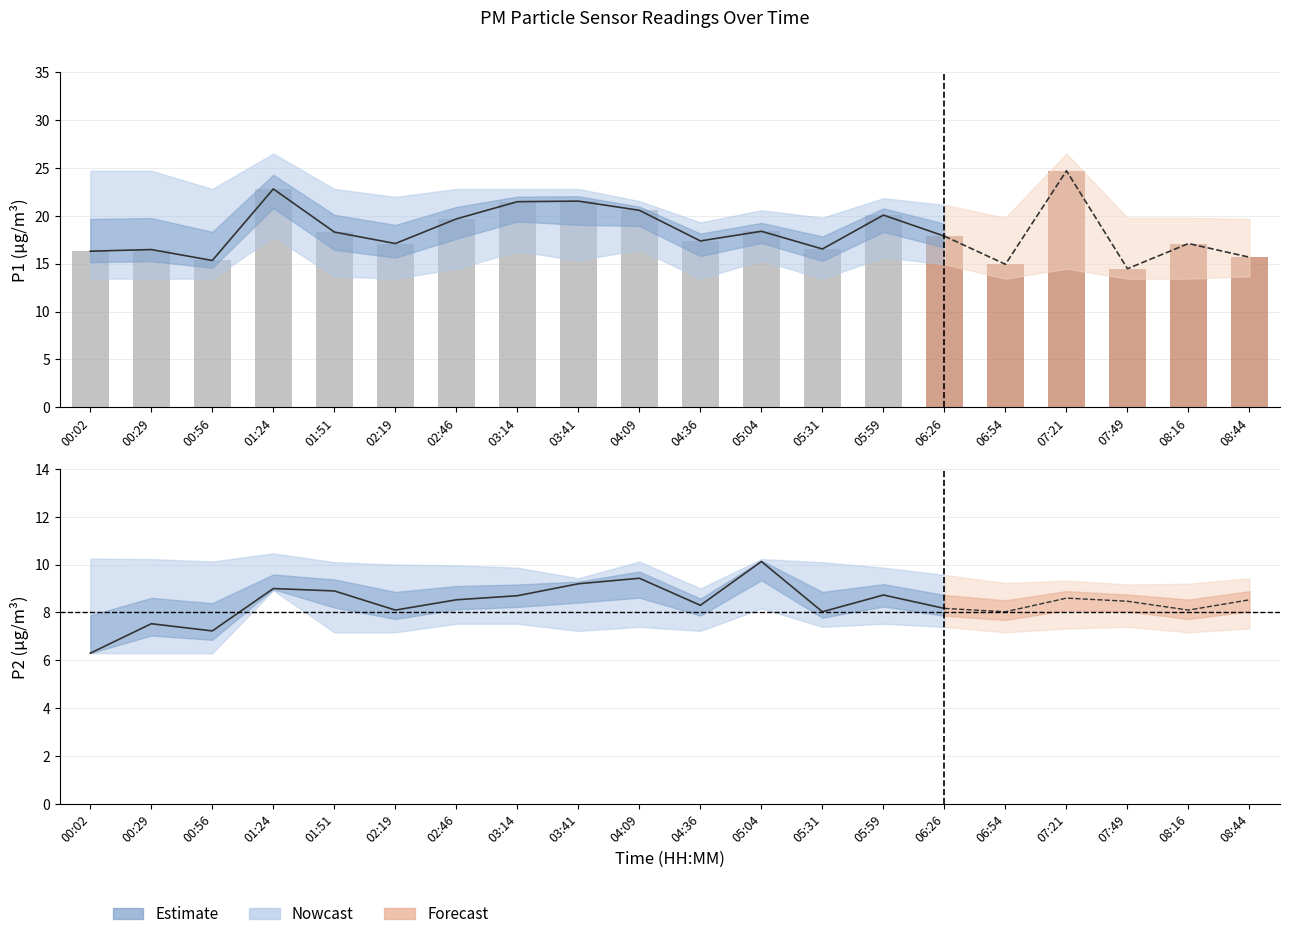

Which has a higher value, 05:59 or 04:09?

04:09